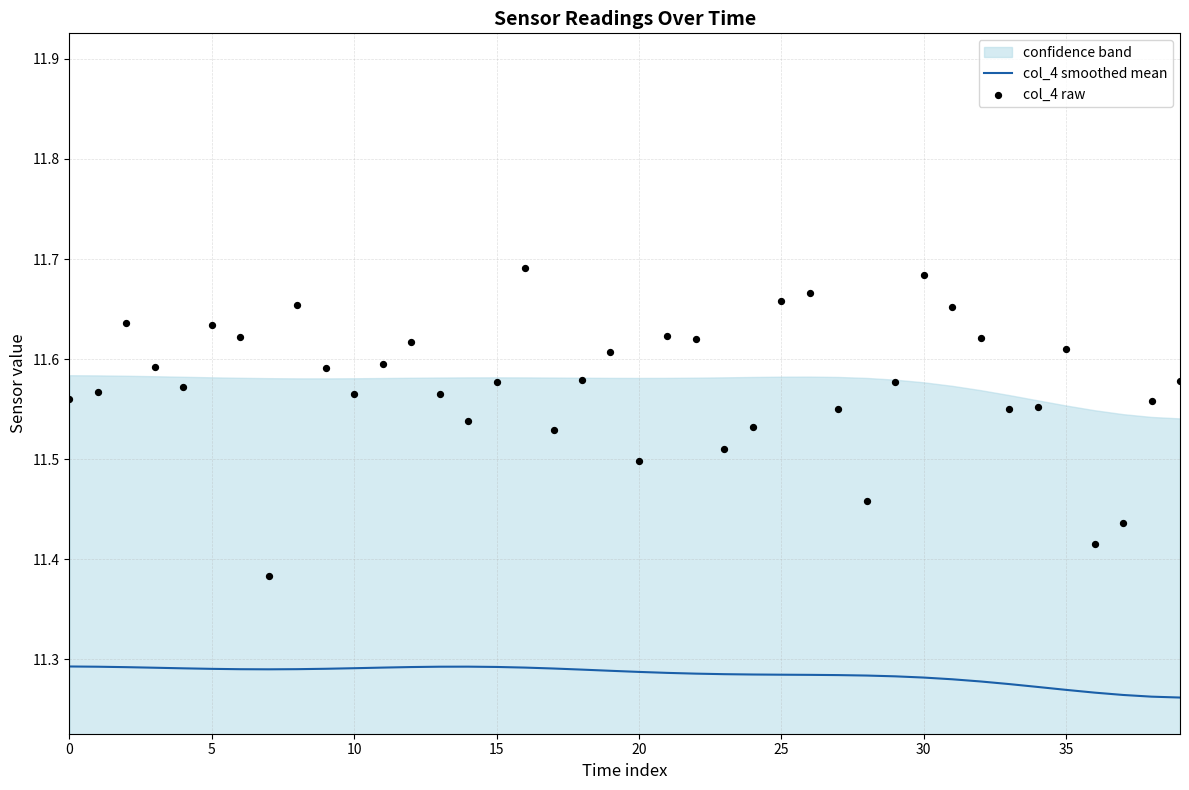

Which series contains the highest Y value?

col_4 raw